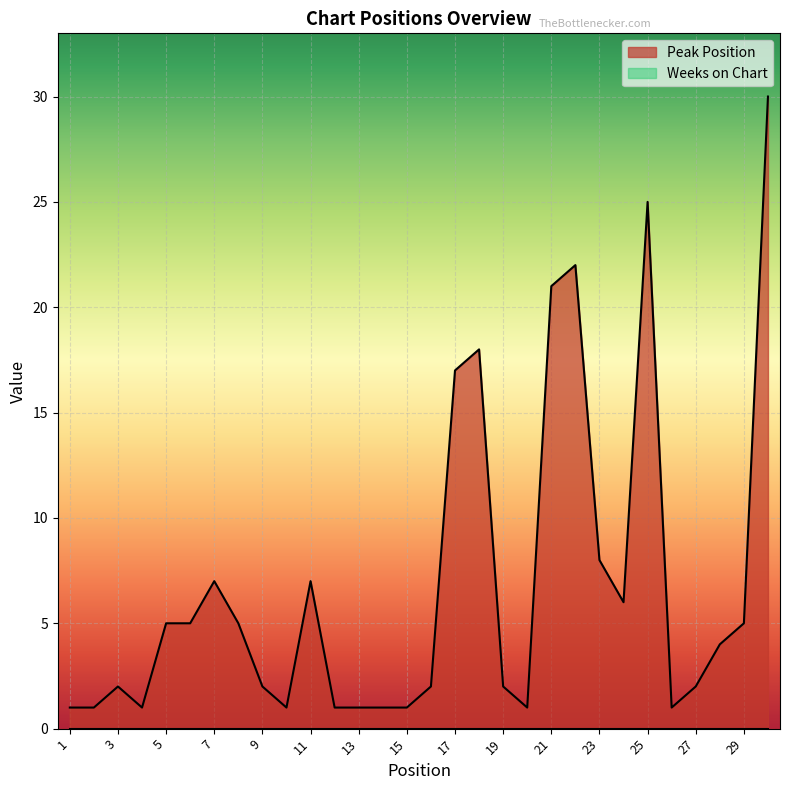

The value at 8 is 3. True or false?

False